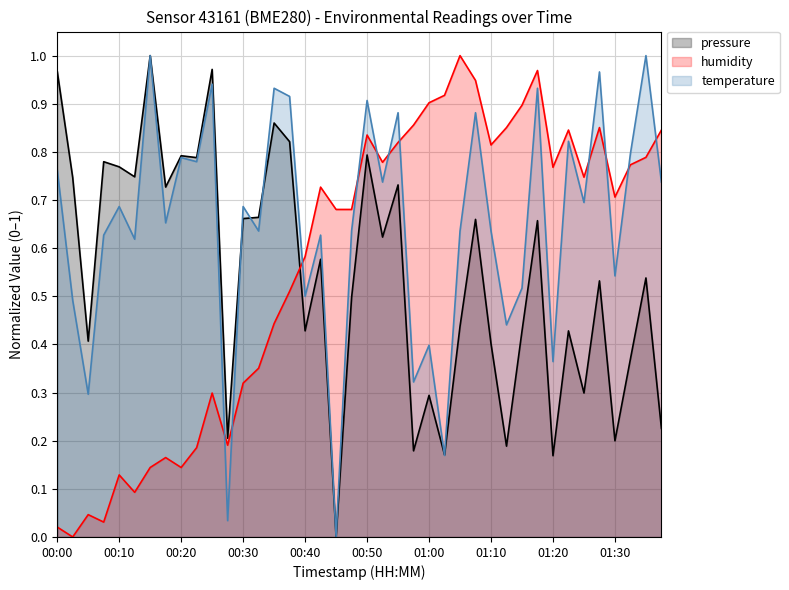

Reading left to right, extract all data points from this chart.

temperature: 0.8	0.5	0.3	0.6	0.7	0.6	1.0	0.7	0.8	0.8	0.9	0.0	0.7	0.6	0.9	0.9	0.5	0.6	0.0	0.6	0.9	0.7	0.9	0.3	0.4	0.2	0.6	0.9	0.6	0.4	0.5	0.9	0.4	0.8	0.7	1.0	0.5	0.8	1.0	0.7
humidity: 0.0	0.0	0.0	0.0	0.1	0.1	0.1	0.2	0.1	0.2	0.3	0.2	0.3	0.4	0.4	0.5	0.6	0.7	0.7	0.7	0.8	0.8	0.8	0.9	0.9	0.9	1.0	0.9	0.8	0.9	0.9	1.0	0.8	0.8	0.7	0.9	0.7	0.8	0.8	0.8
pressure_norm: 1.0	0.7	0.4	0.8	0.8	0.7	1.0	0.7	0.8	0.8	1.0	0.2	0.7	0.7	0.9	0.8	0.4	0.6	0.0	0.5	0.8	0.6	0.7	0.2	0.3	0.2	0.4	0.7	0.4	0.2	0.4	0.7	0.2	0.4	0.3	0.5	0.2	0.4	0.5	0.2